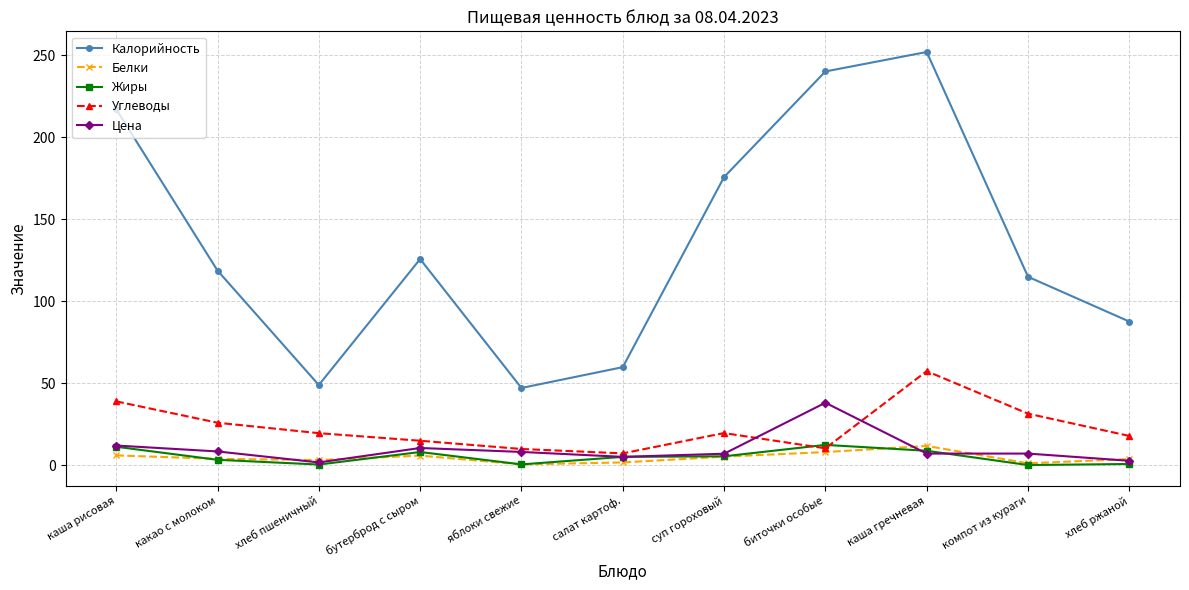

What is the highest value of the Жиры series?

12.3